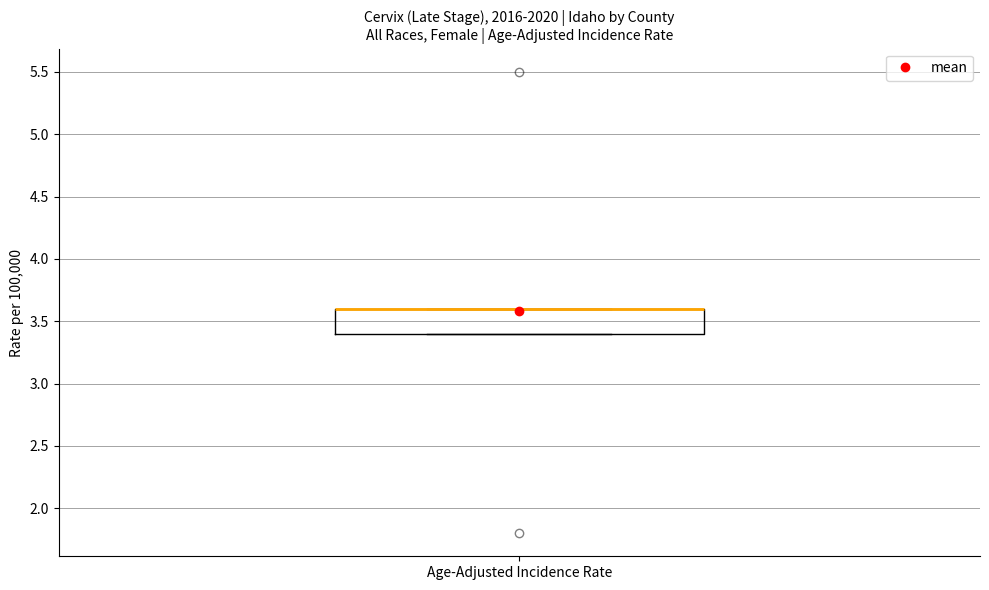

Read this box plot against the y-axis: the position of the median line, the range covered by the box, and the ends of both whiskers. The values are not printed on the chart, so give them approximately, as read against the axis.

median 3.6 (drawn on the box's upper edge), box 3.4 to 3.6, whiskers 3.4 to 3.6